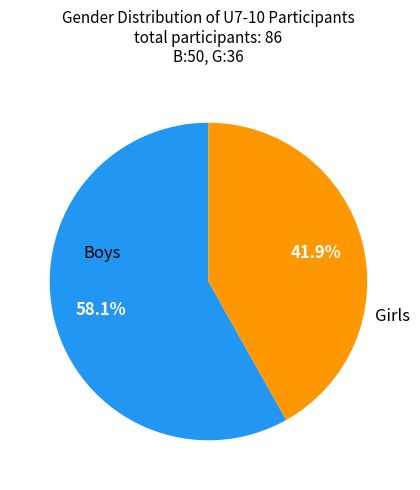

Does any single category account for the majority?

Yes